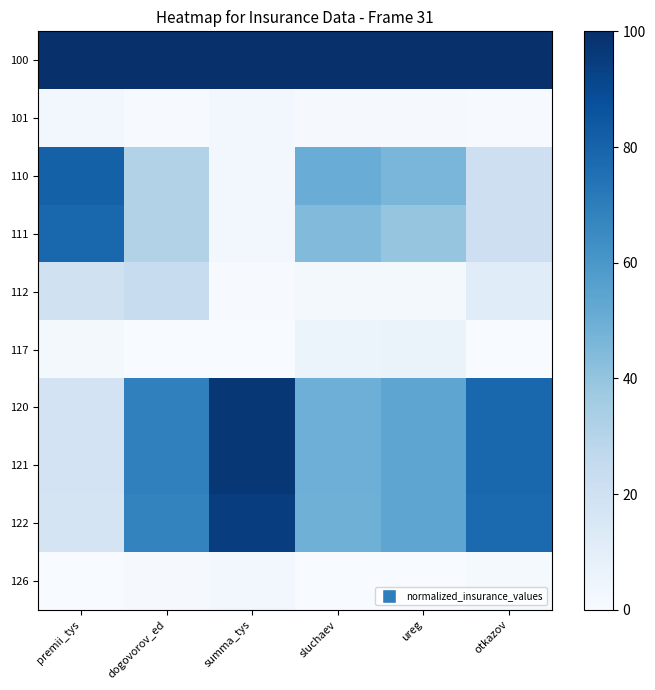

The value of 117 at otkazov is -3.8. True or false?

False